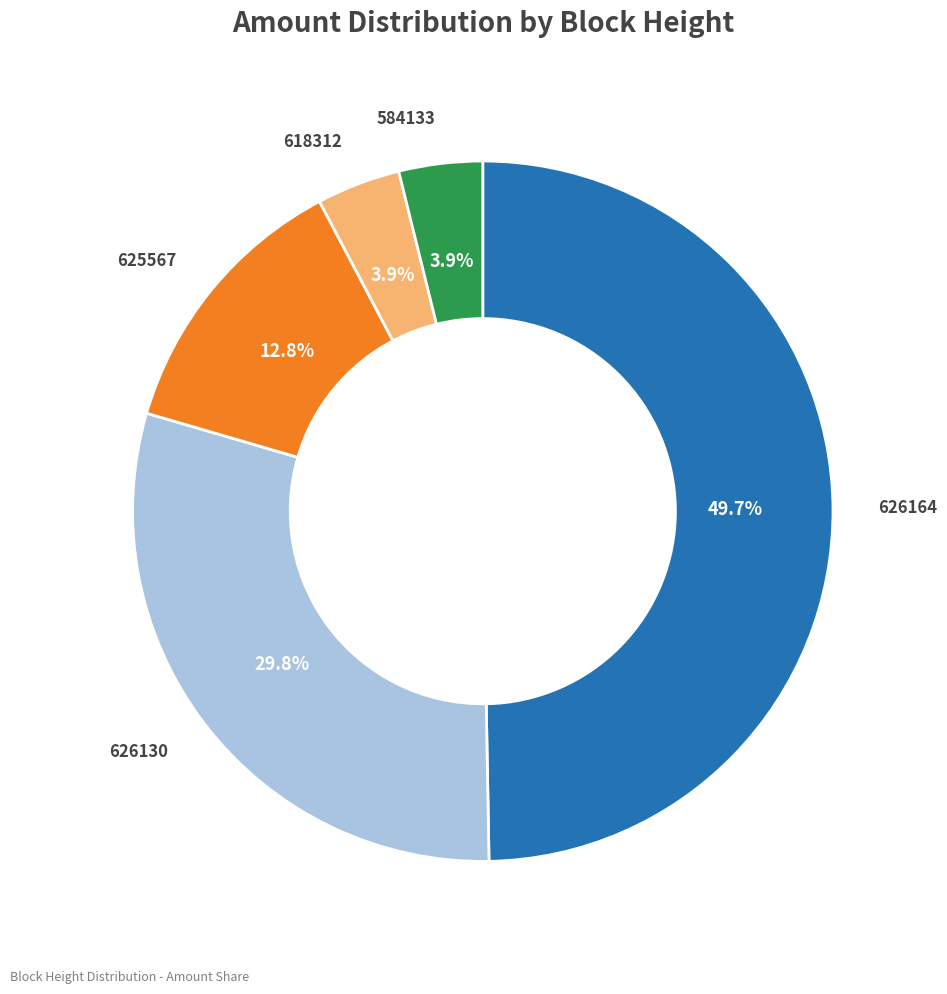

Is 626130 the majority of the pie?

No